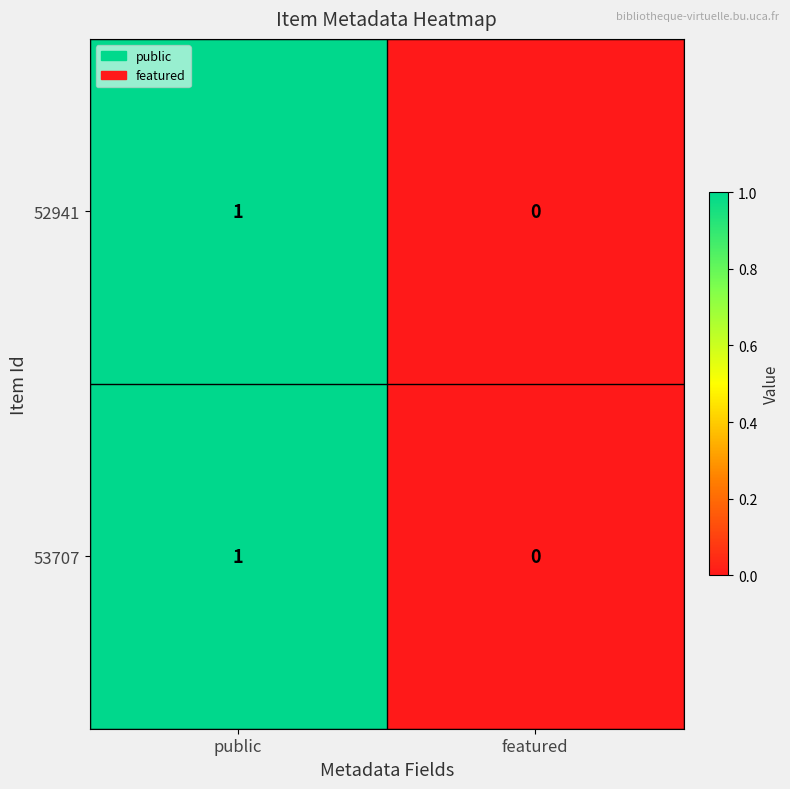

Which label corresponds to the smallest value in the chart?

featured